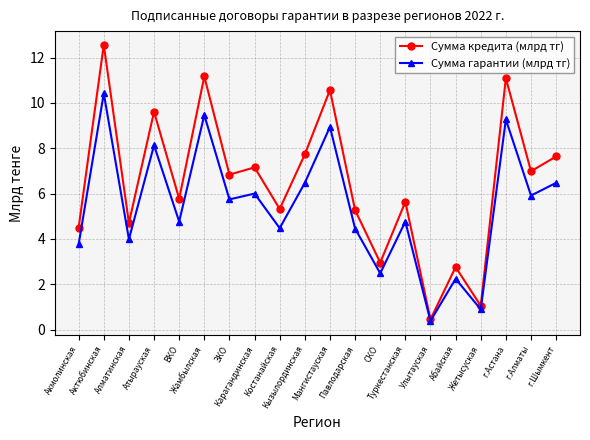

What is the smallest value displayed?

0.4